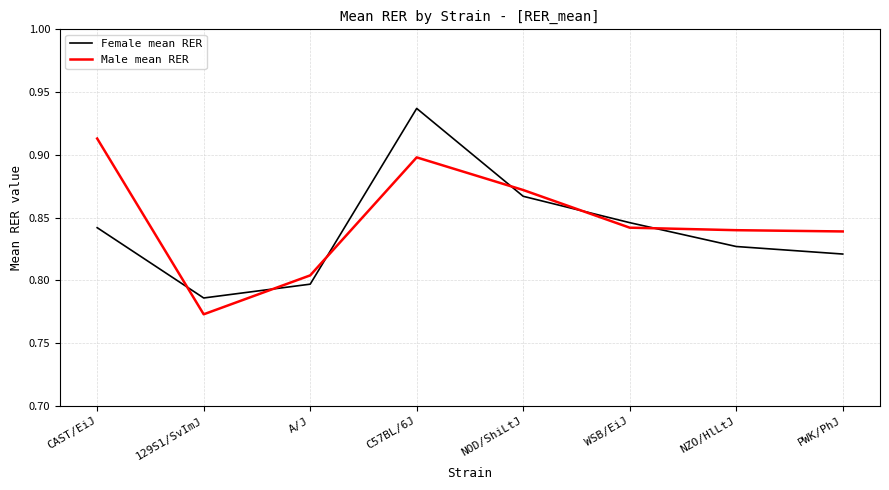

Which series ends up on top after the final intersection of Male mean RER and Female mean RER?

Male mean RER